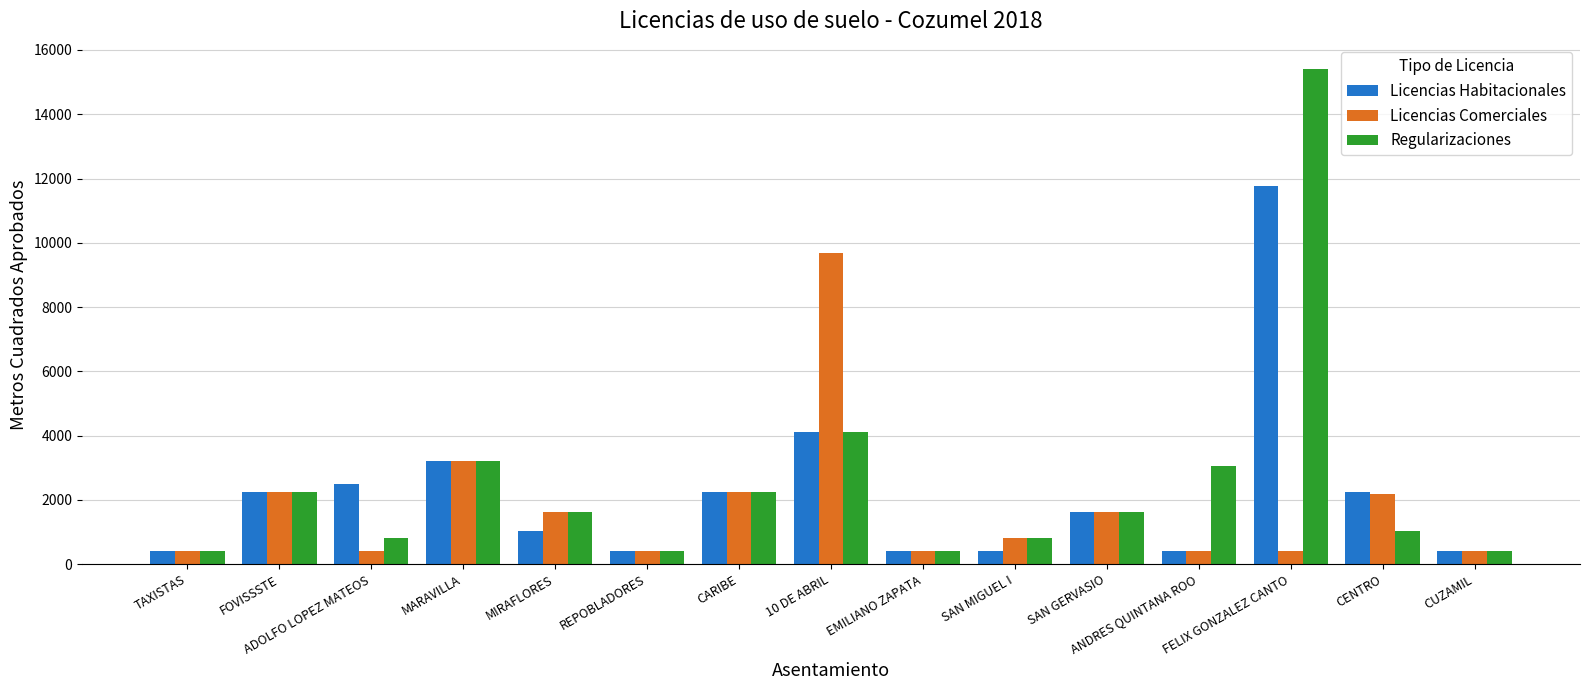

What is the smallest value displayed?

403